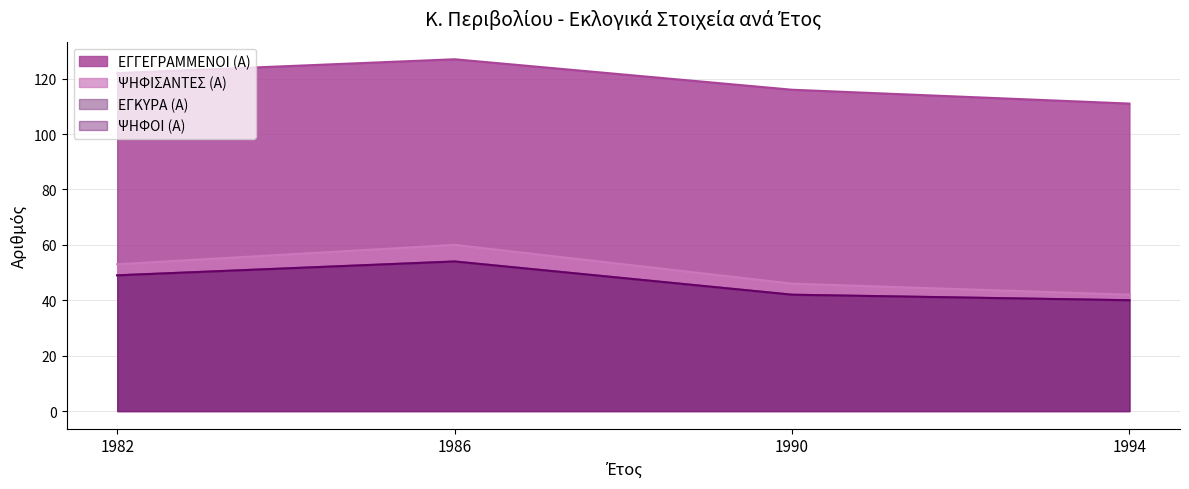

At which category does ΨΗΦΟΙ (Α) reach its first local peak?

1986